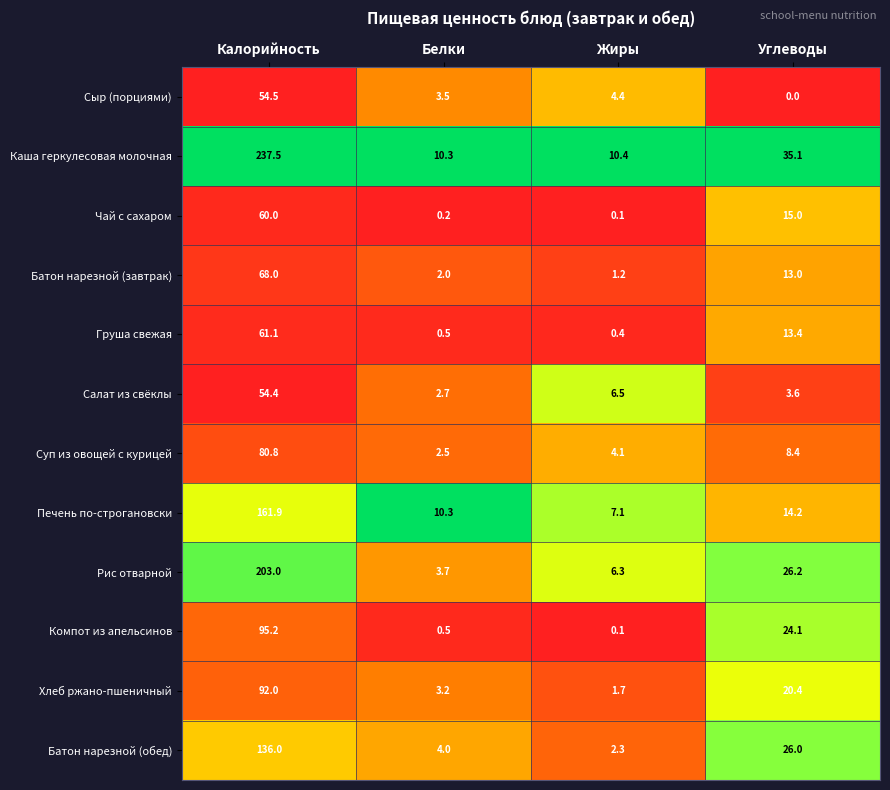

How many distinct data groups are displayed?

12